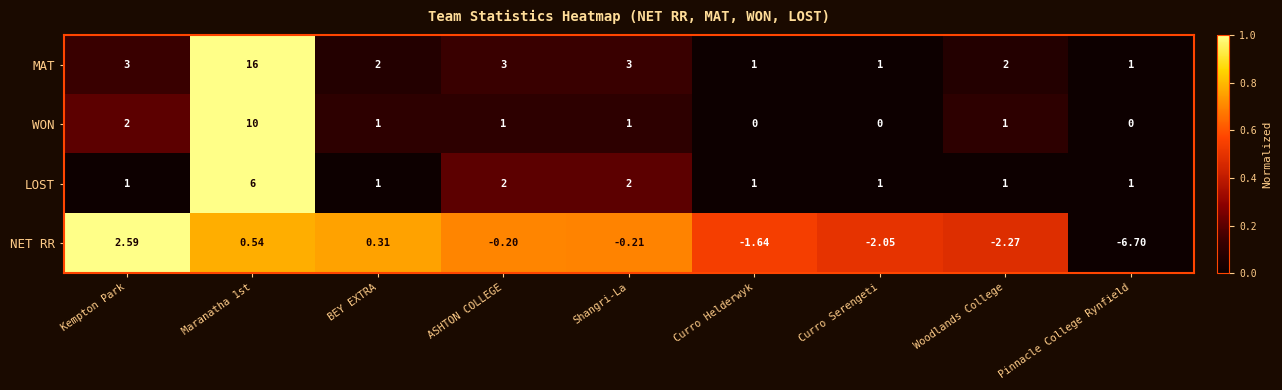

Which label corresponds to the smallest value in the chart?

Pinnacle College Rynfield